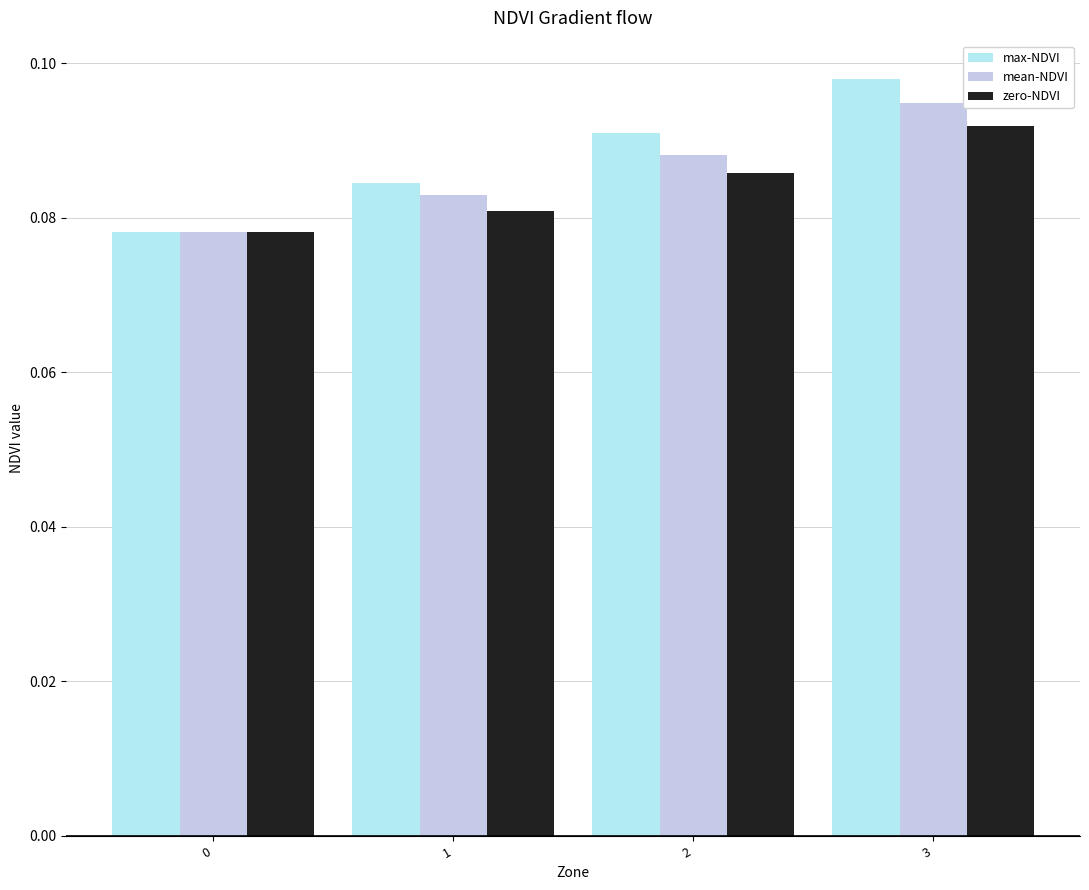

How many distinct data groups are displayed?

3